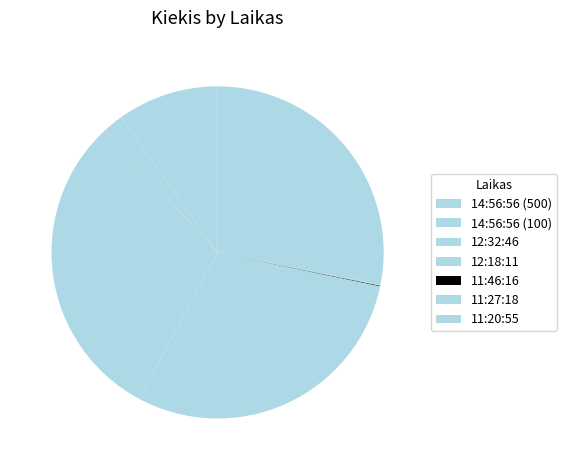

How much of the chart is everything except 14:56:56 (500)?

90.1%